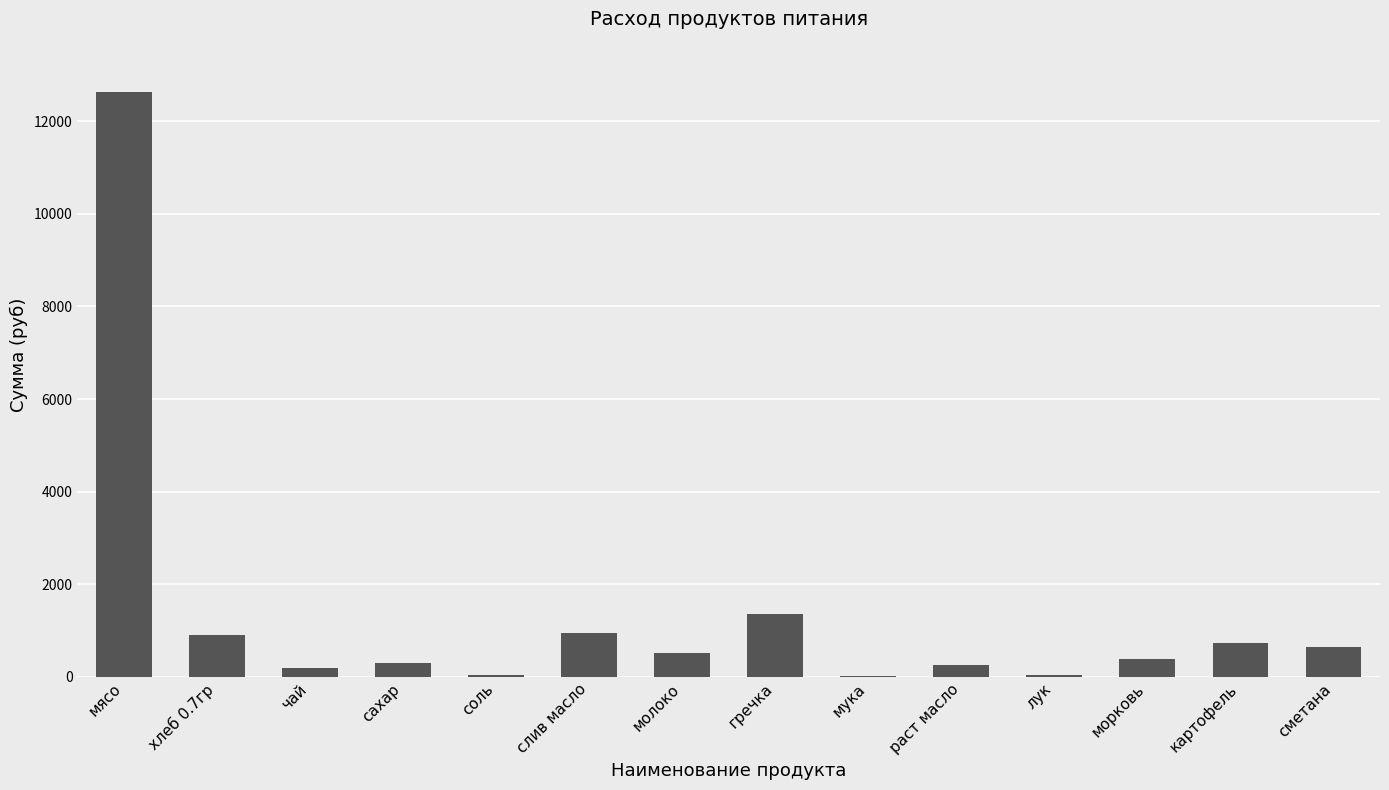

What value does the data have at соль?

43.3